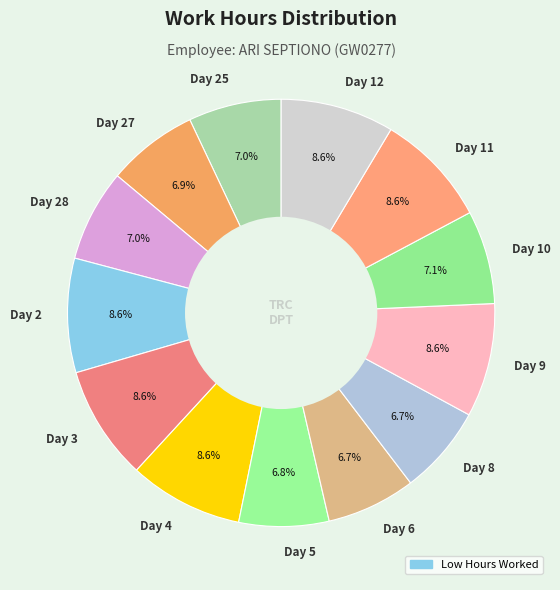

What percentage is the Day 8 slice, to the nearest percent?

7%